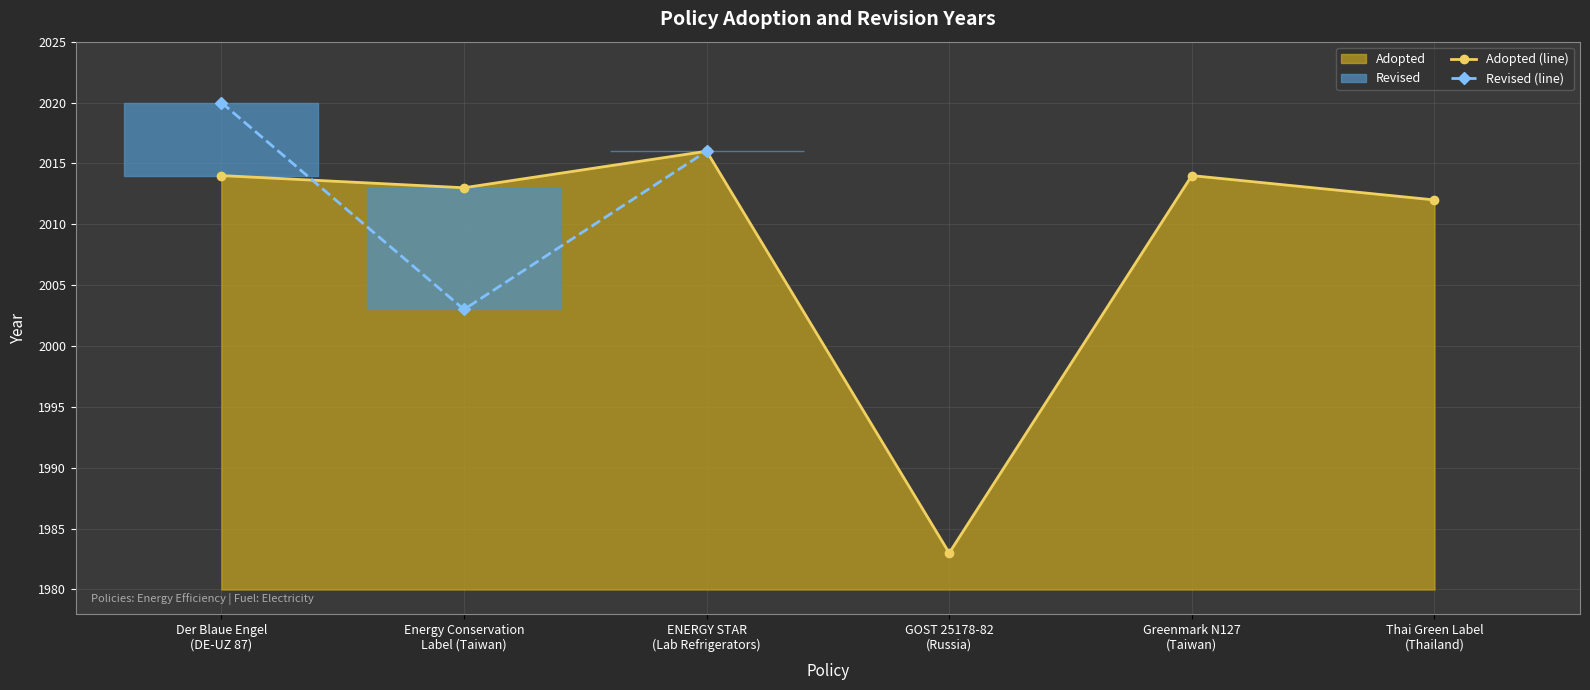

How many interior local valleys (lower than both neighbors) does the data have?

2